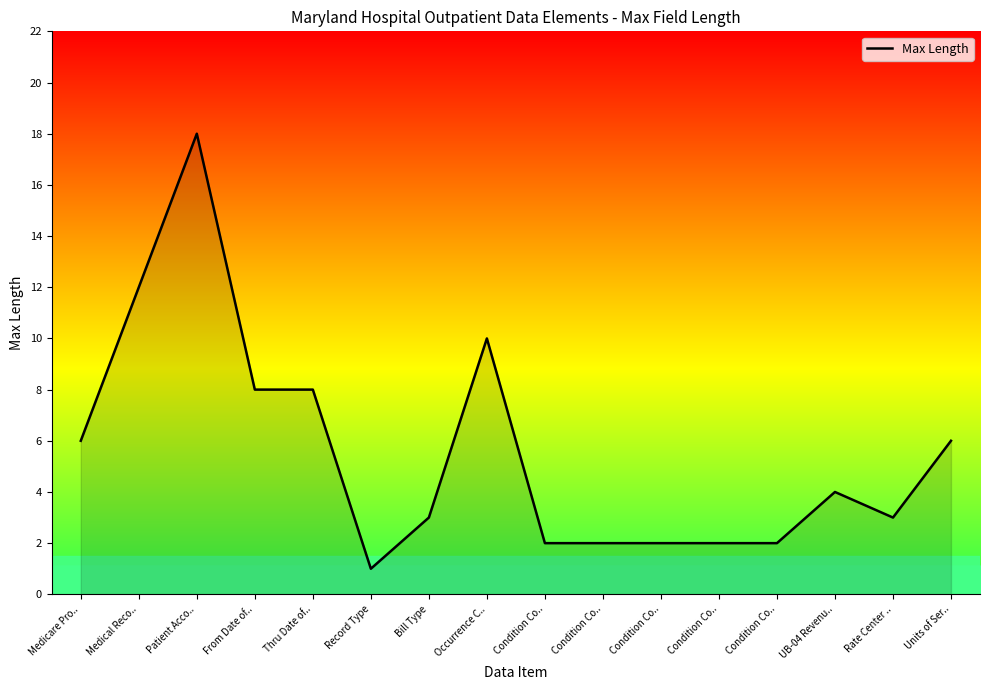

Does the chart have visible grid lines?

No